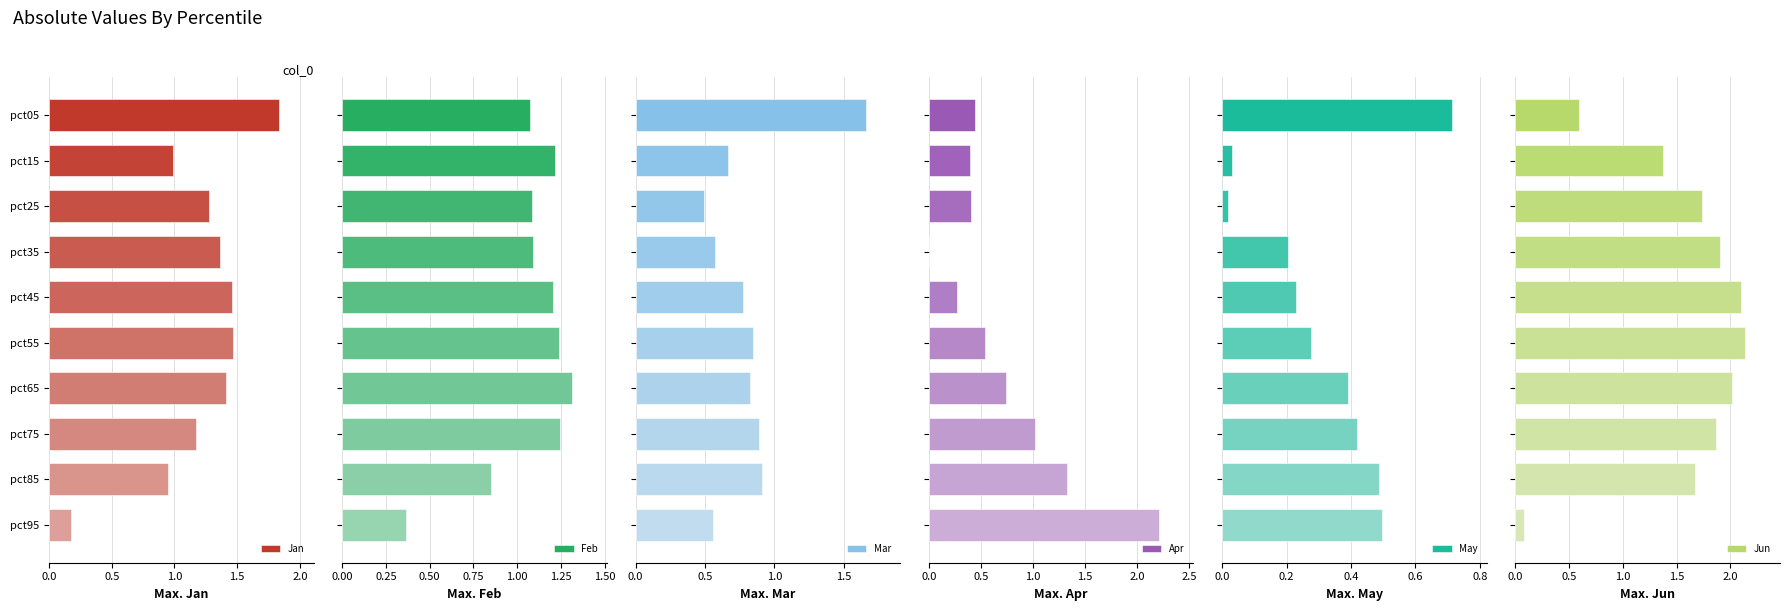

What is the difference between the second highest and minimum values in the Mar series?

0.4